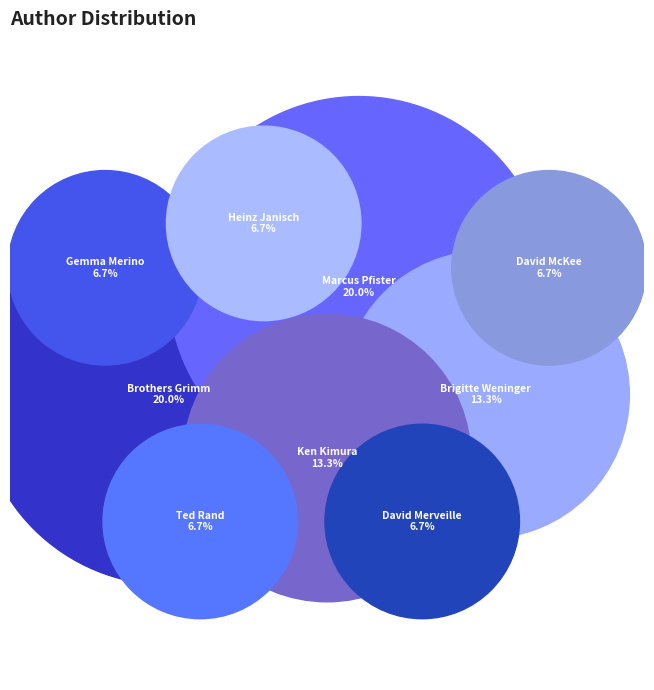

What is the change in value from Brigitte Weninger to Ted Rand?

-1